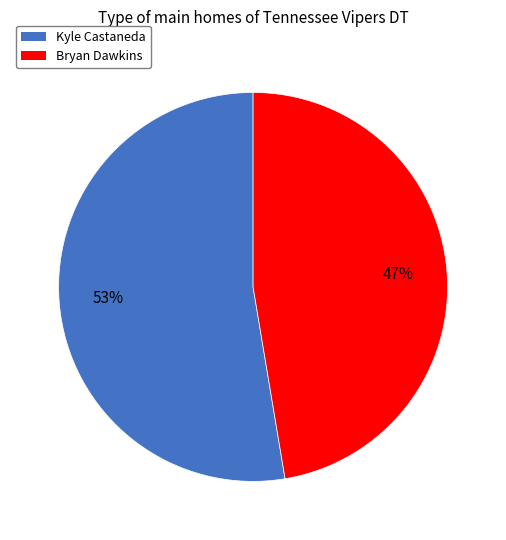

To the nearest percent, what is the combined percentage of Kyle Castaneda and Bryan Dawkins?

100%